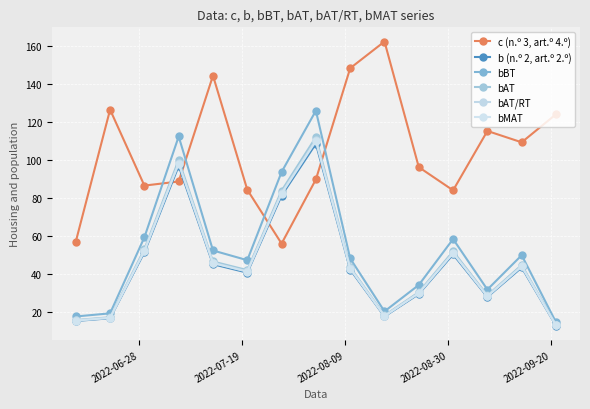

What is the value of the c (n.º 3, art.º 4.º) point at the 14th from the left?

109.3